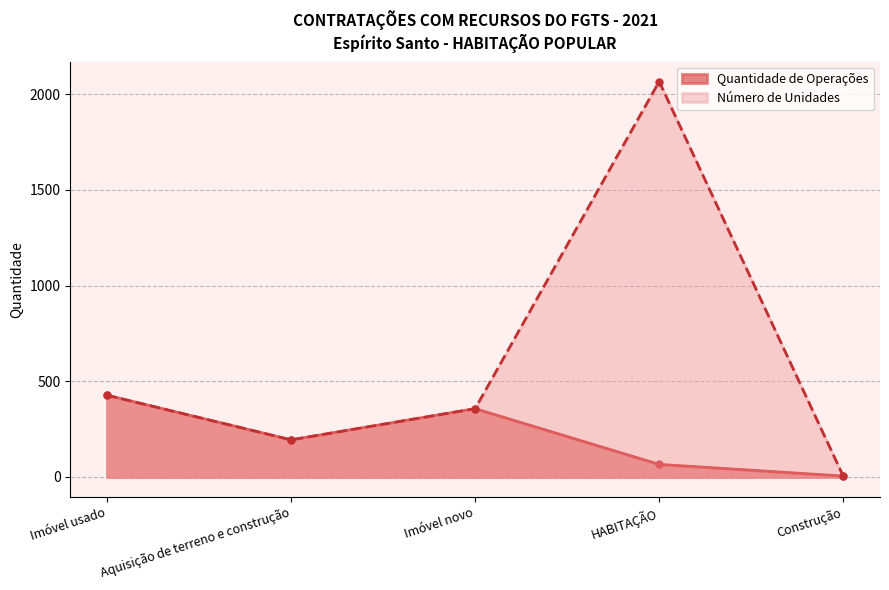

What is the label of the 2nd point from the left?

Aquisição de terreno e construção